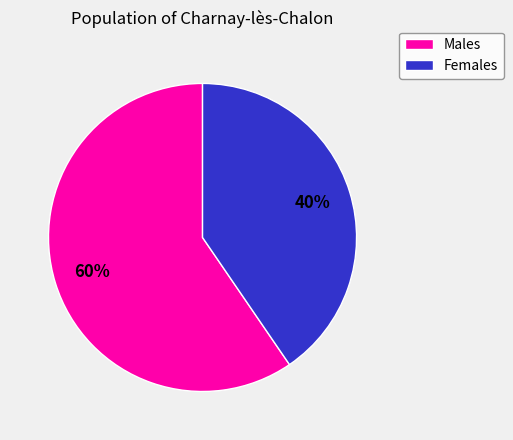

Is there any slice that represents more than half of the pie?

Yes